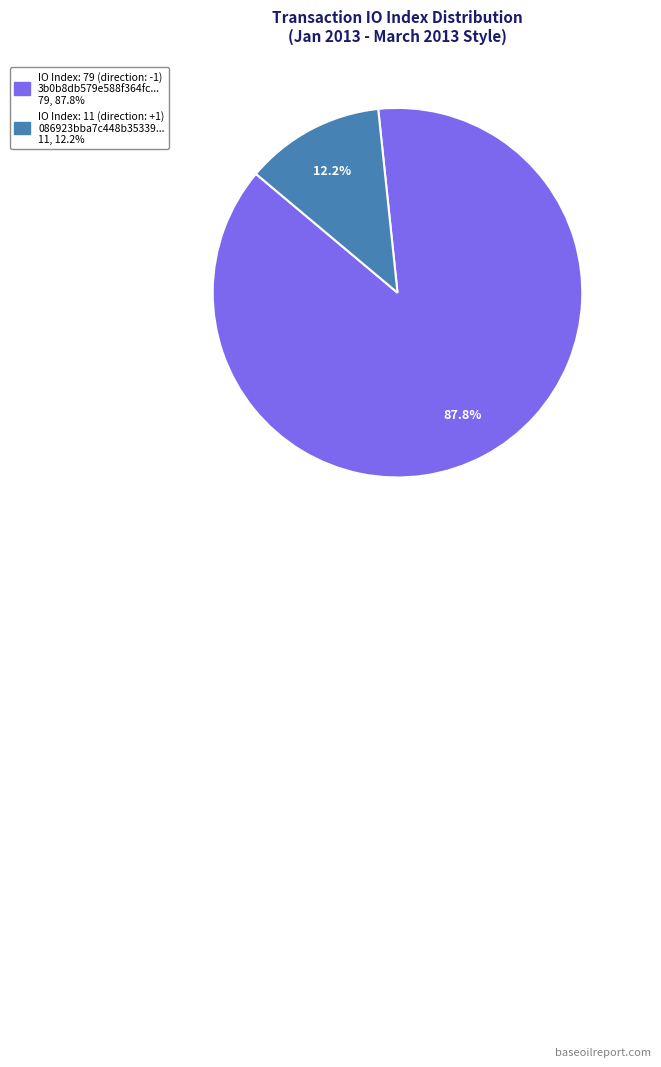

Is there a majority slice in this chart?

Yes